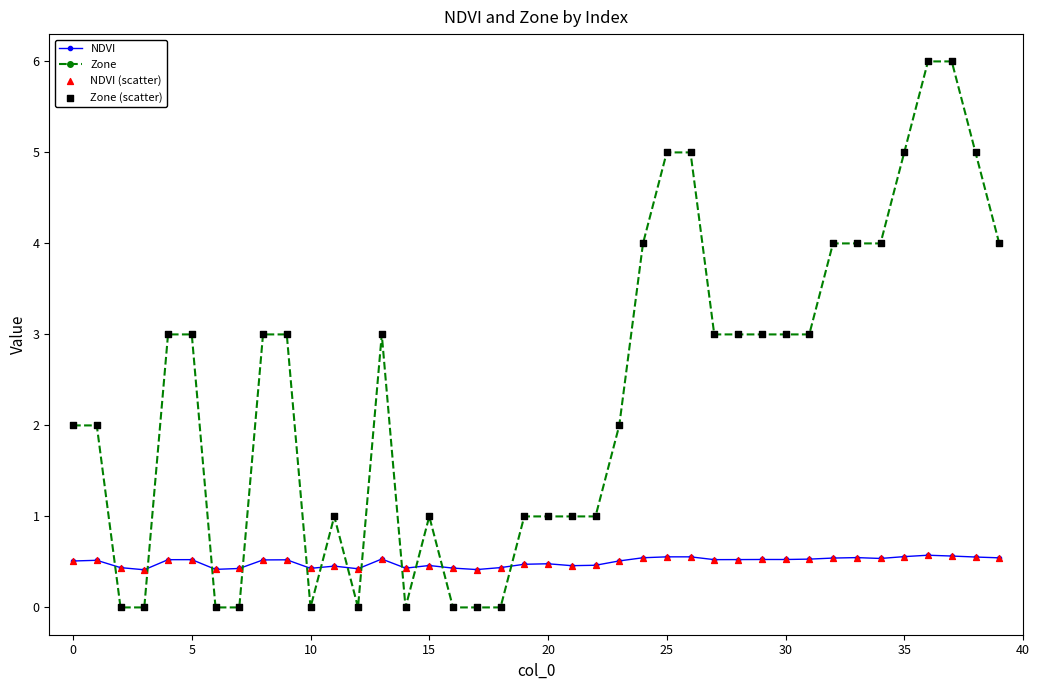

Which series has the largest total across all categories?

Zone